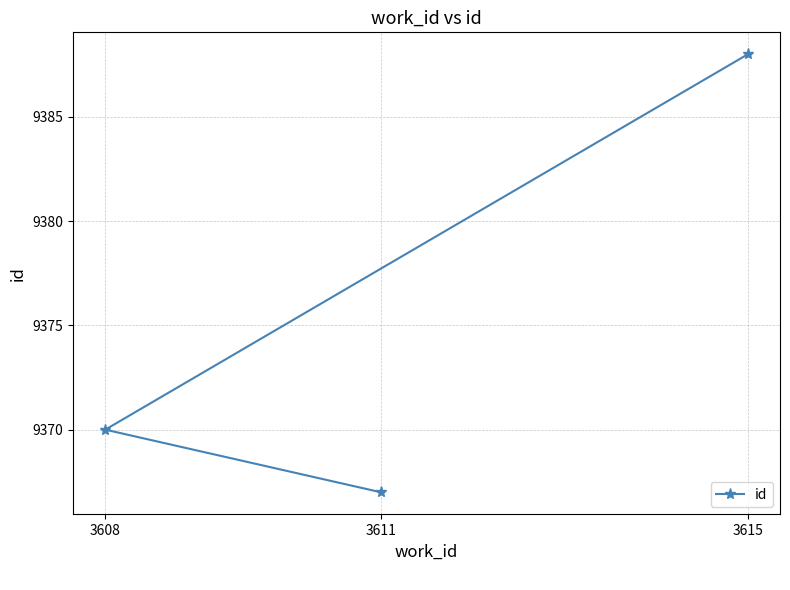

How many data points does each series have?

3